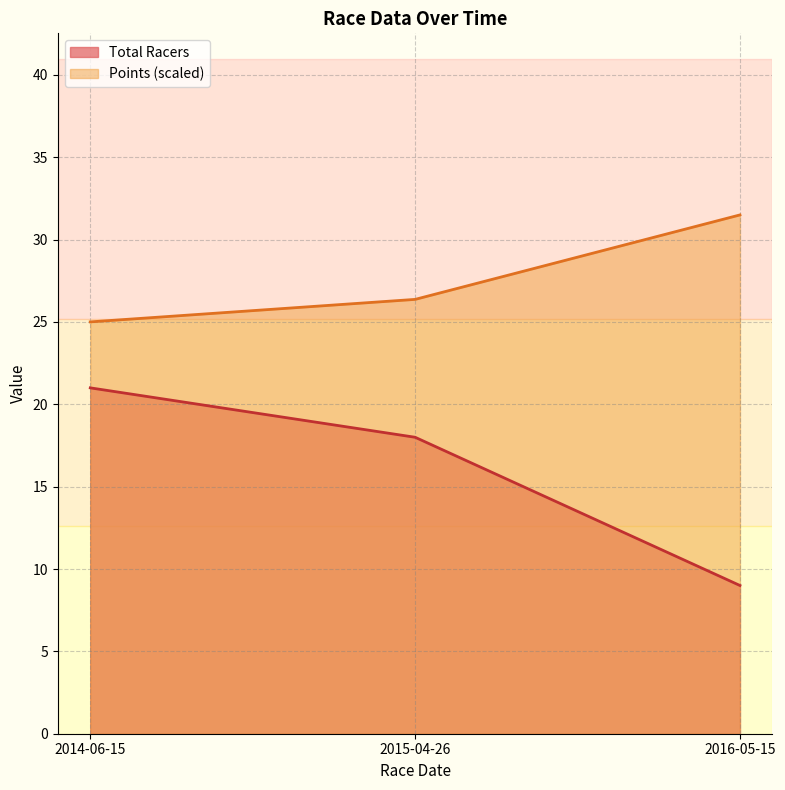

What is the difference between the maximum and minimum values in the Points series?

6.5